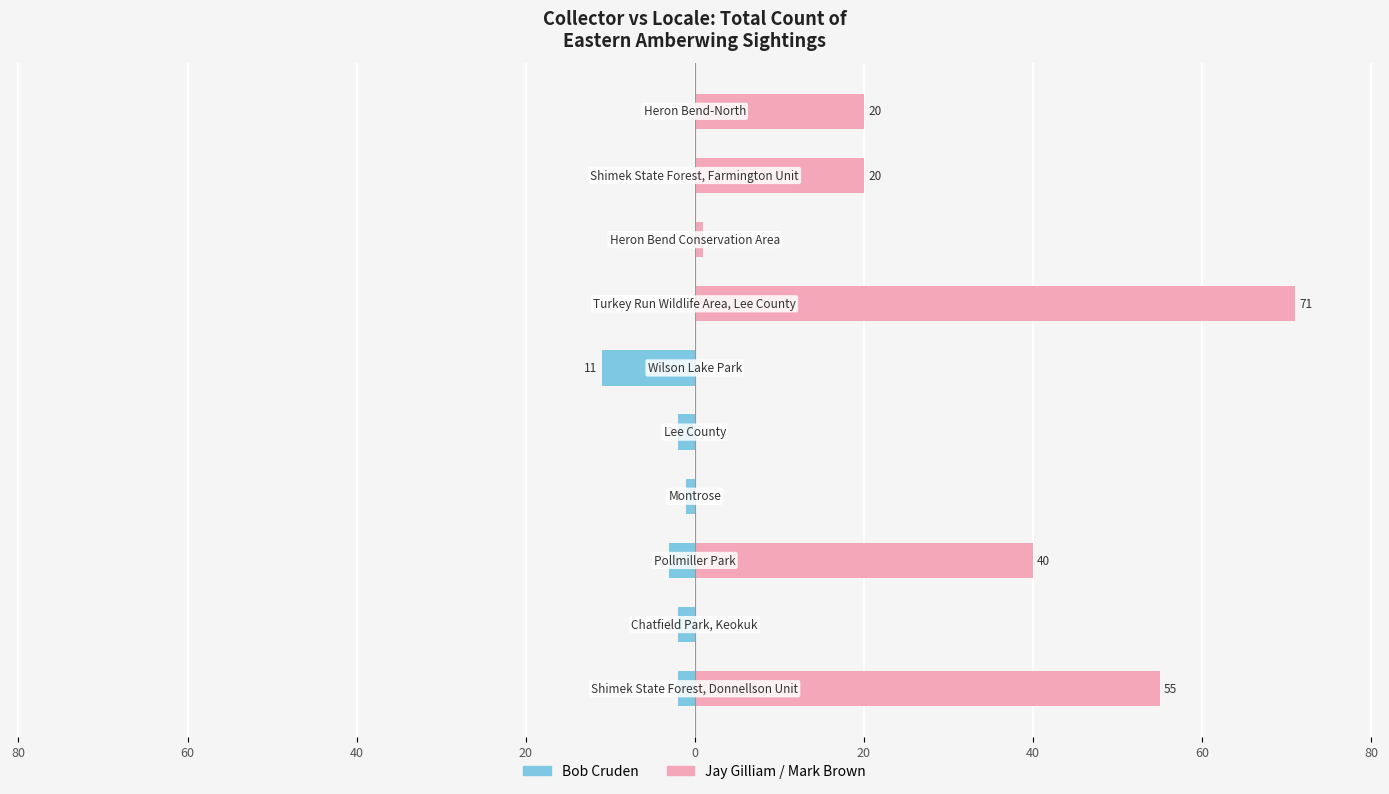

Which has a higher value, 20 or 40?

20